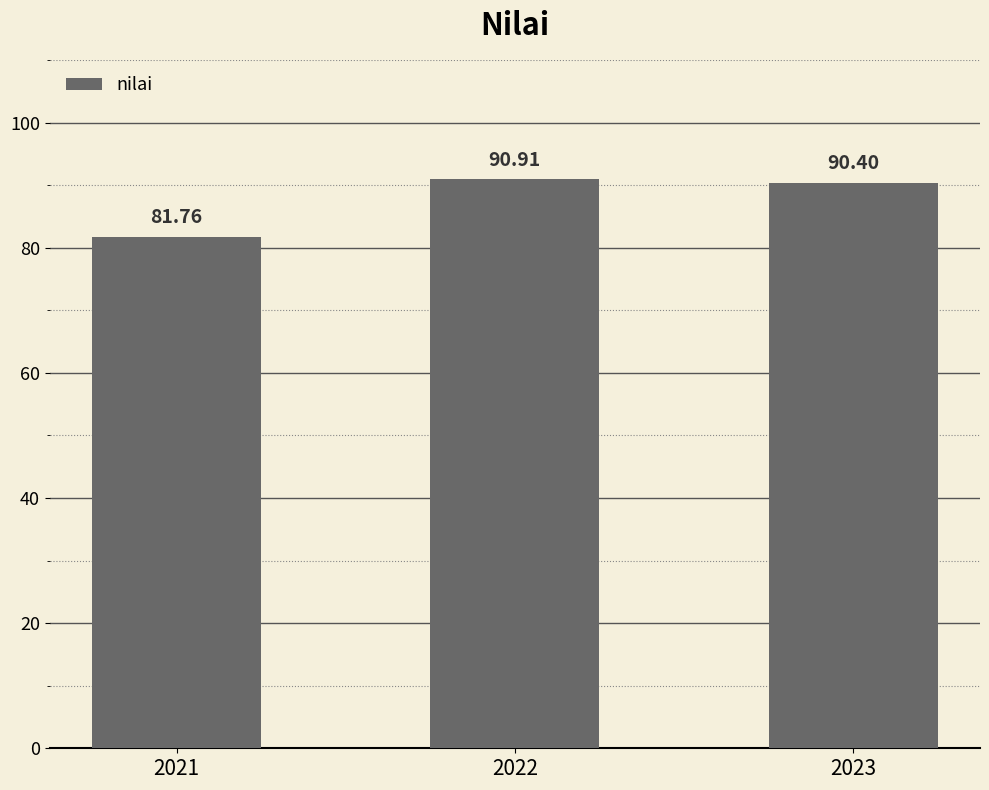

The value at 2022 is 122.4. True or false?

False